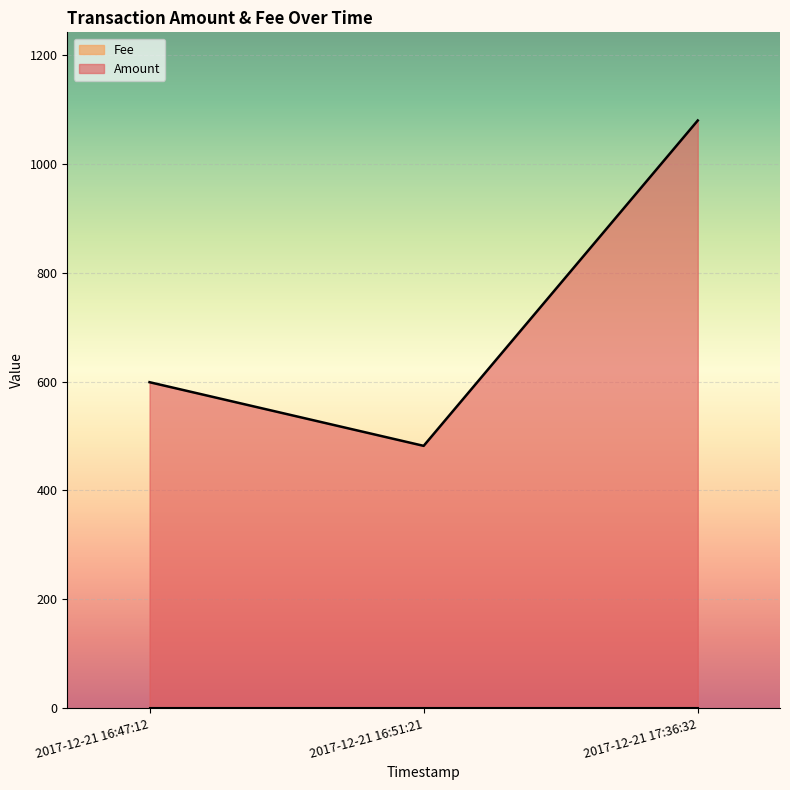

How many values are below 599?

1